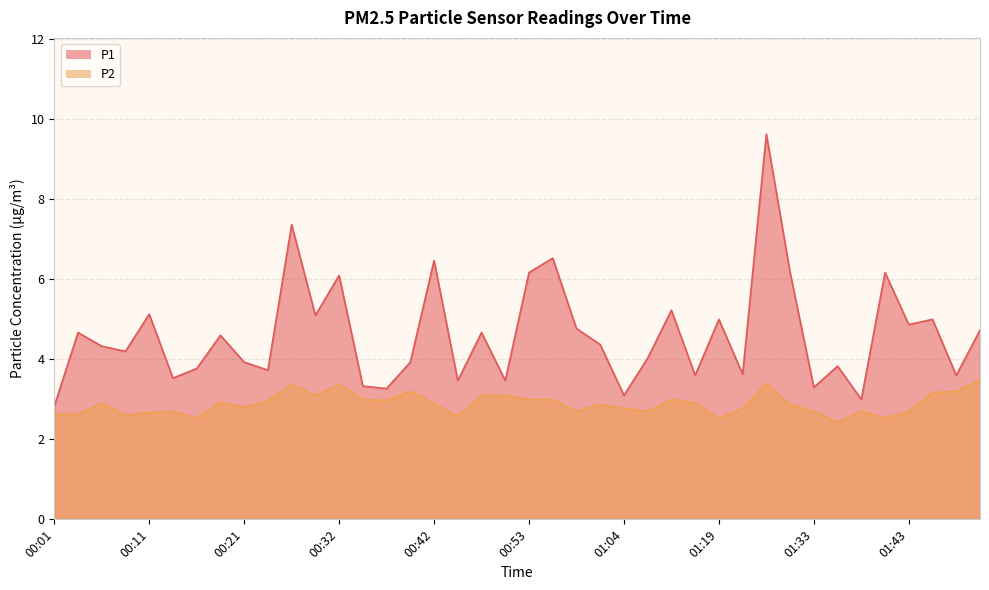

The P1 series shows 3.2 at 01:43. True or false?

False